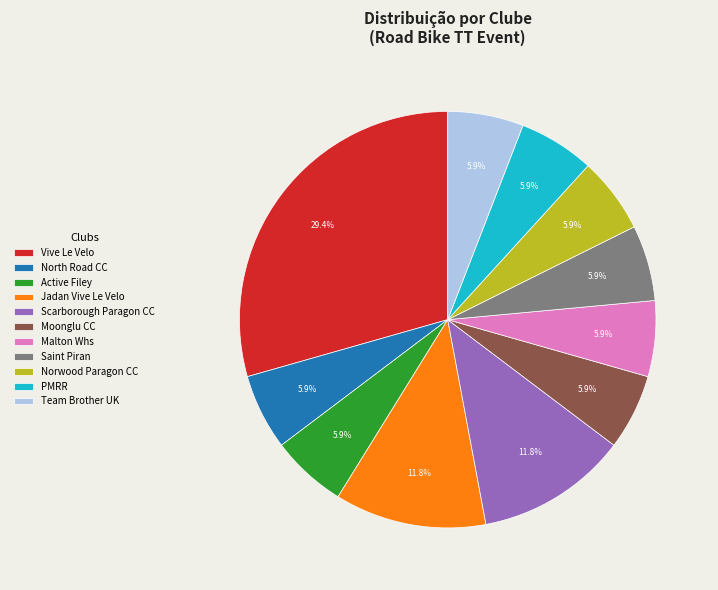

Is there any slice that represents more than half of the pie?

No